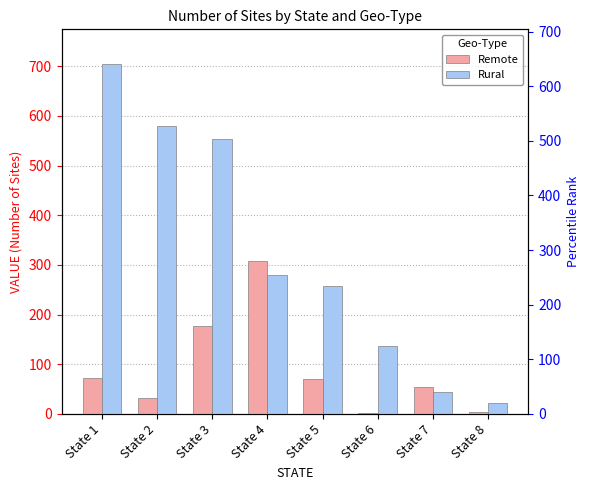

Reading right to left, list all the values displayed in this chart.

Remote: 4	55	2	70	308	176	31	72
Rural: 21	45	137	257	280	553	579	704